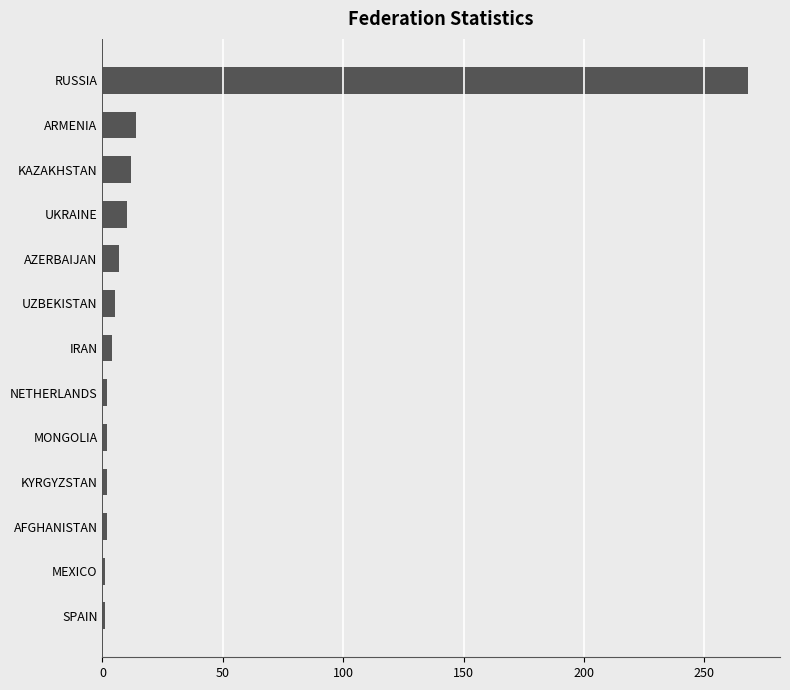

Is it true that the value at KAZAKHSTAN is 12?

True